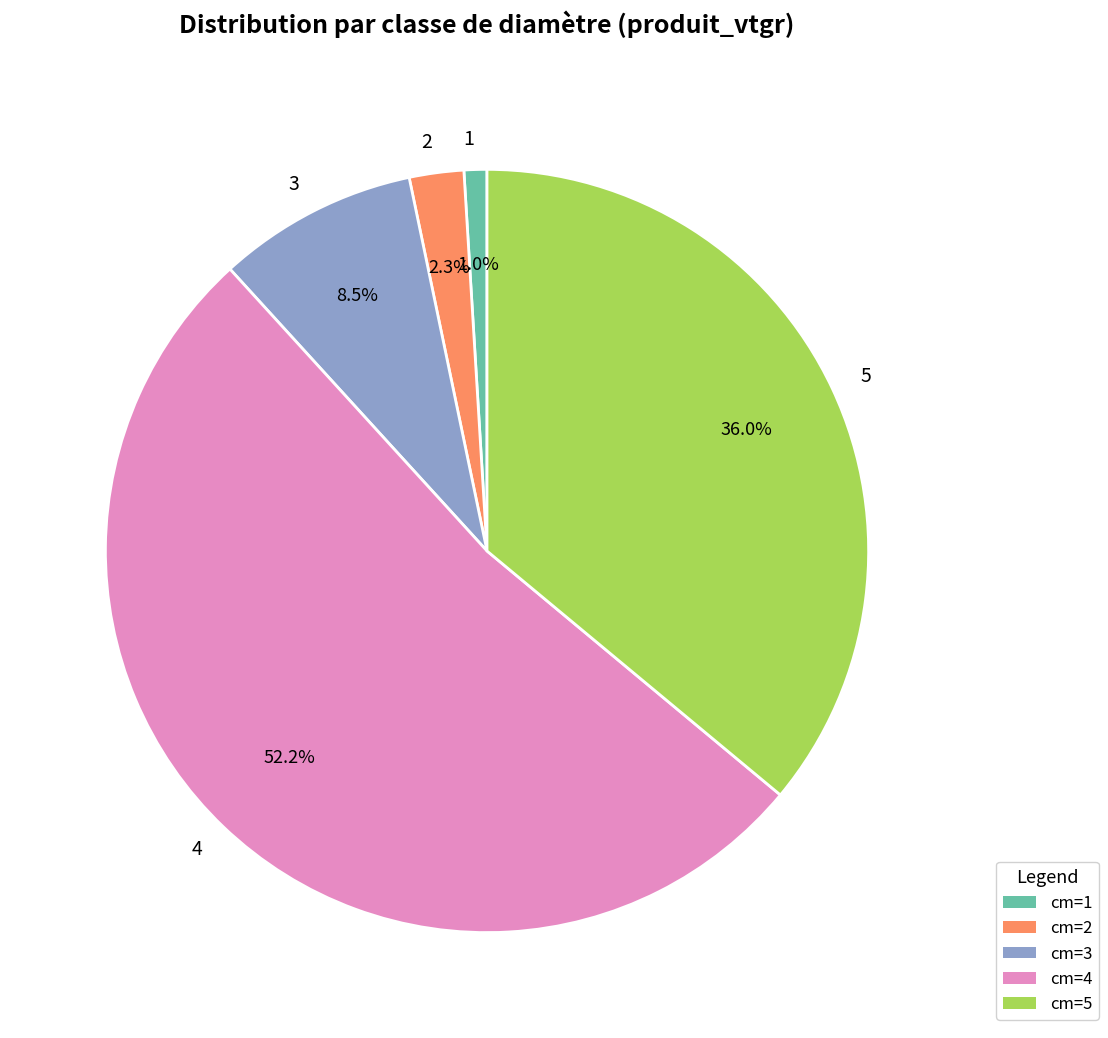

Rank the categories by value from lowest to highest.

1, 2, 3, 5, 4